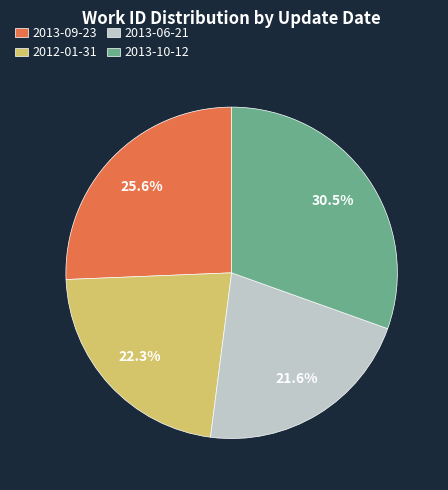

True or false: 2012-01-31 accounts for 22% of the total.

True